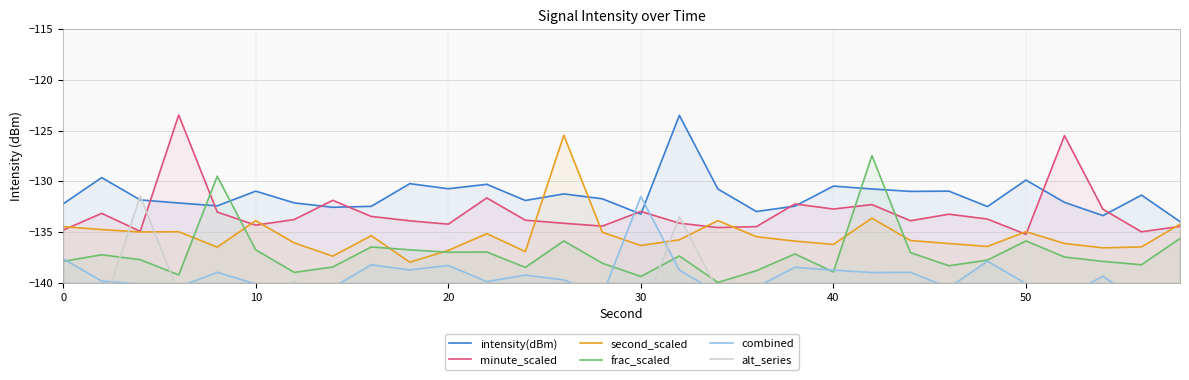

True or false: alt_series and combined intersect in this chart.

True